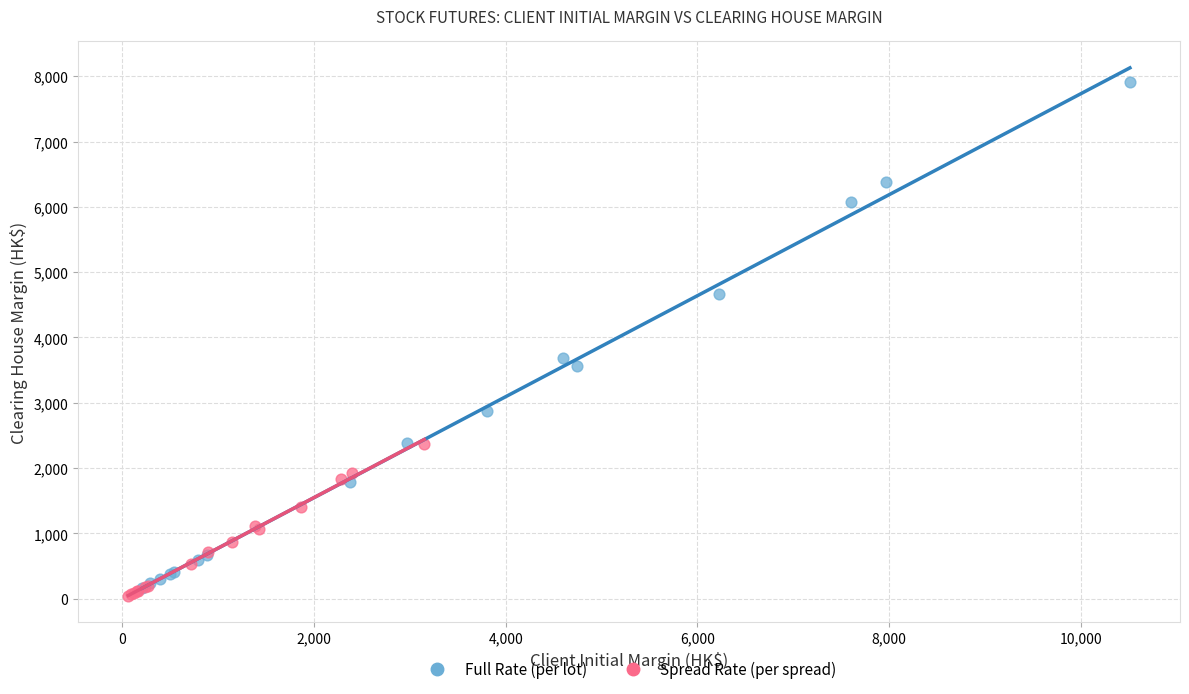

Which series contains the highest Y value?

Full Rate (per lot)